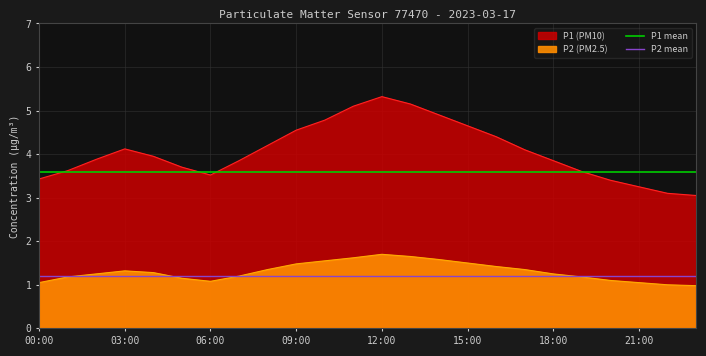

What are all the series names shown in the legend?

P1 mean, P2 mean